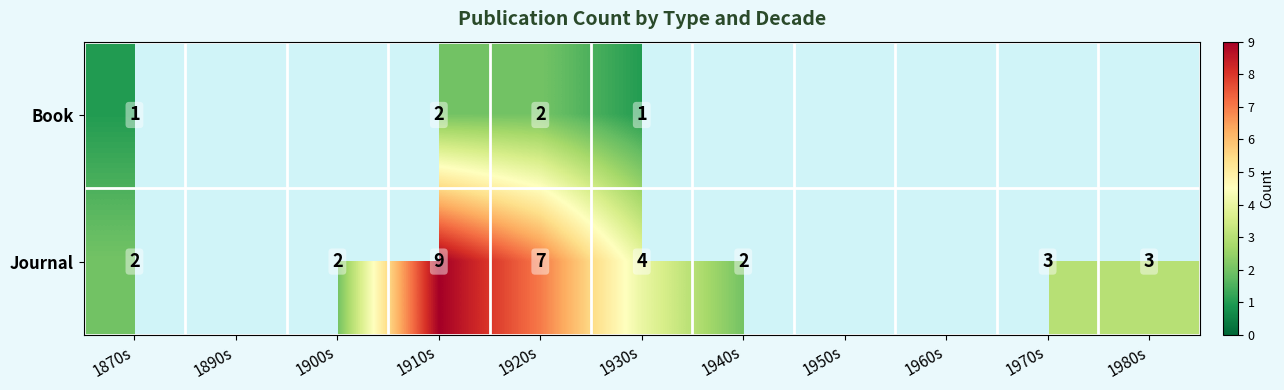

The Book series shows 3 at 1920s. True or false?

False